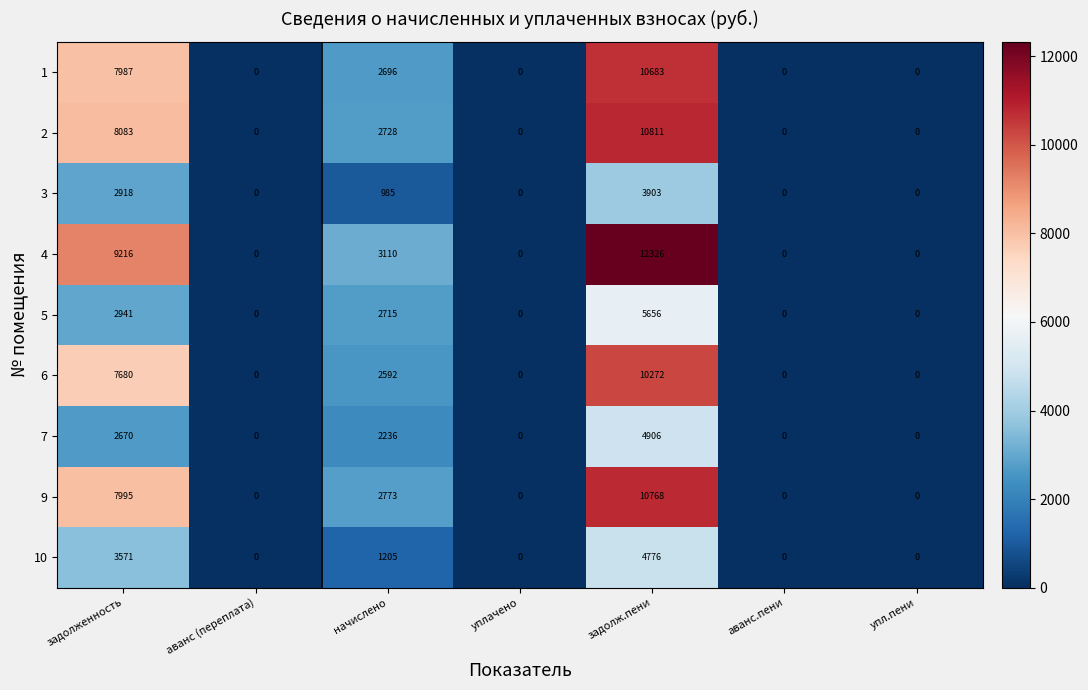

What is the average value of the 4 series?

3522